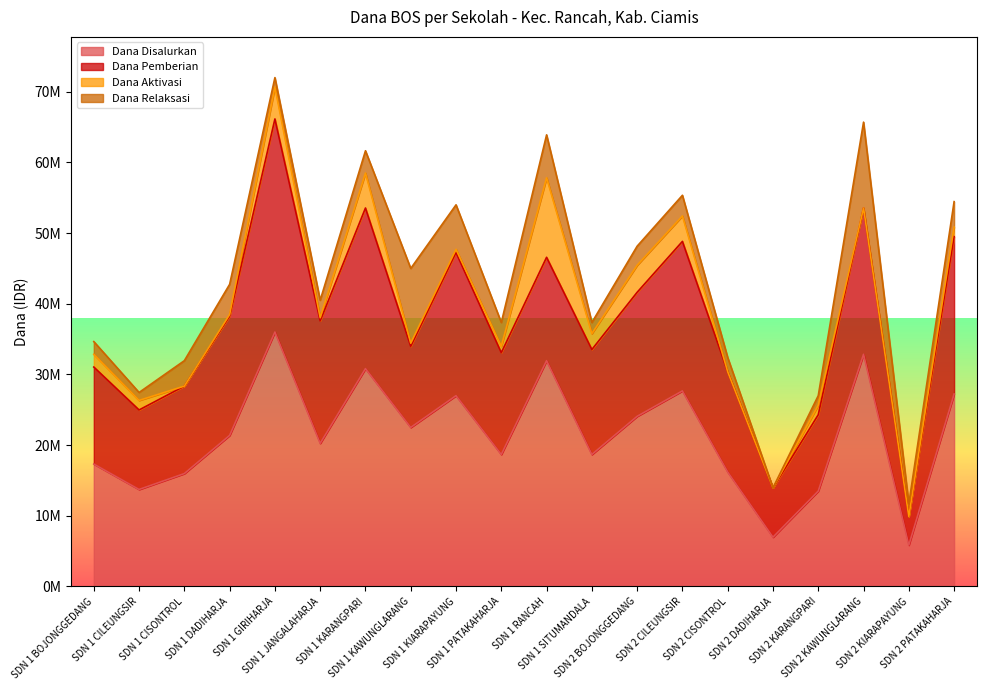

Between SDN 1 KARANGPARI and SDN 2 CISONTROL, which is larger?

SDN 1 KARANGPARI